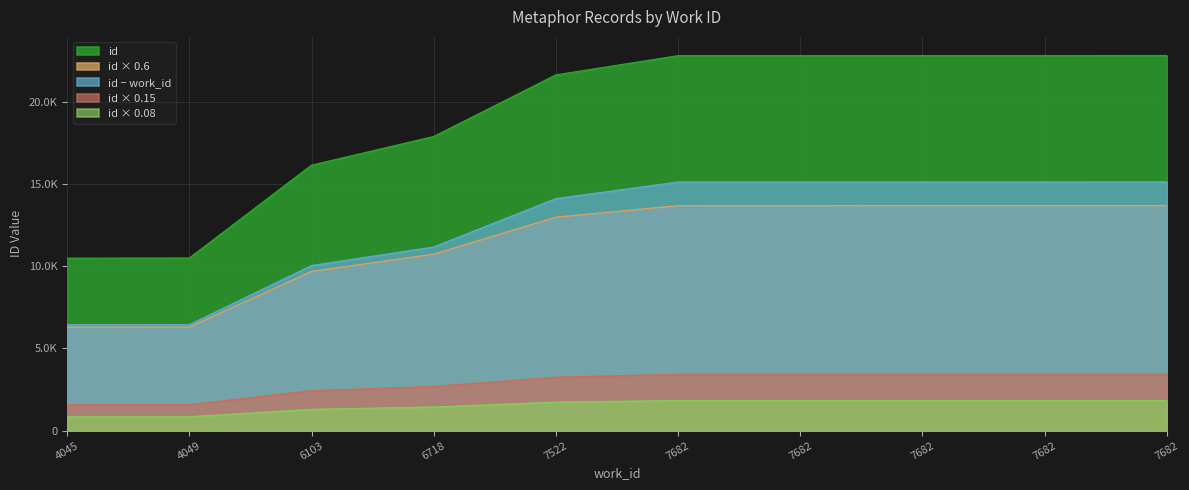

List the series in order of their peak value, lowest first.

id × 0.08, id × 0.15, id × 0.6, id − work_id, id